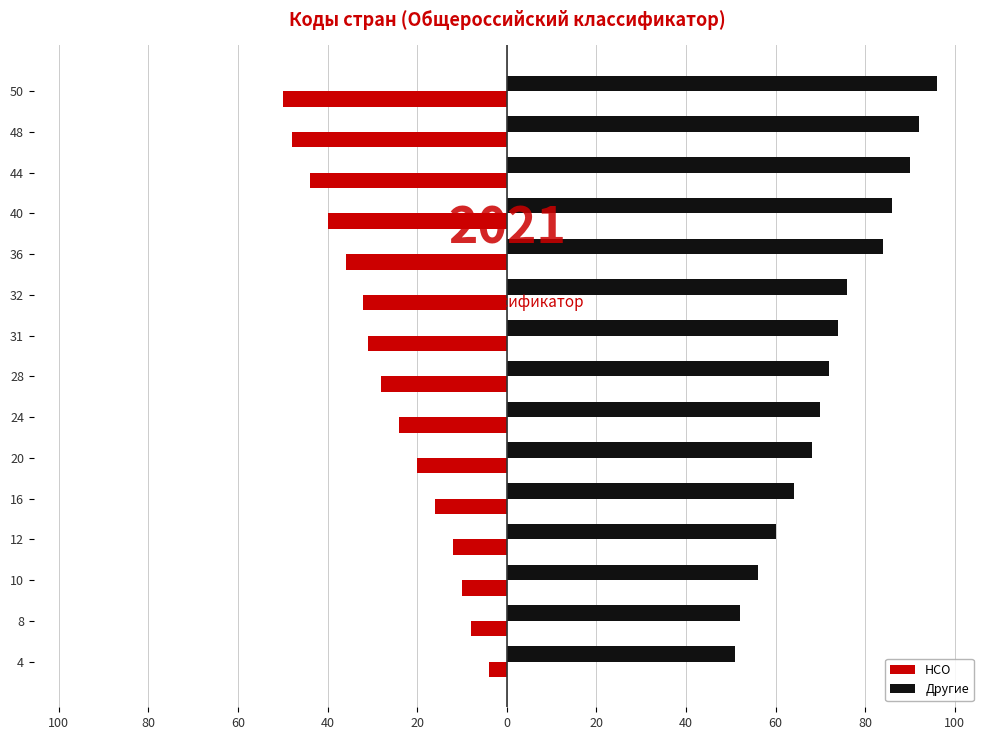

What is the average value of the Другие series?

73